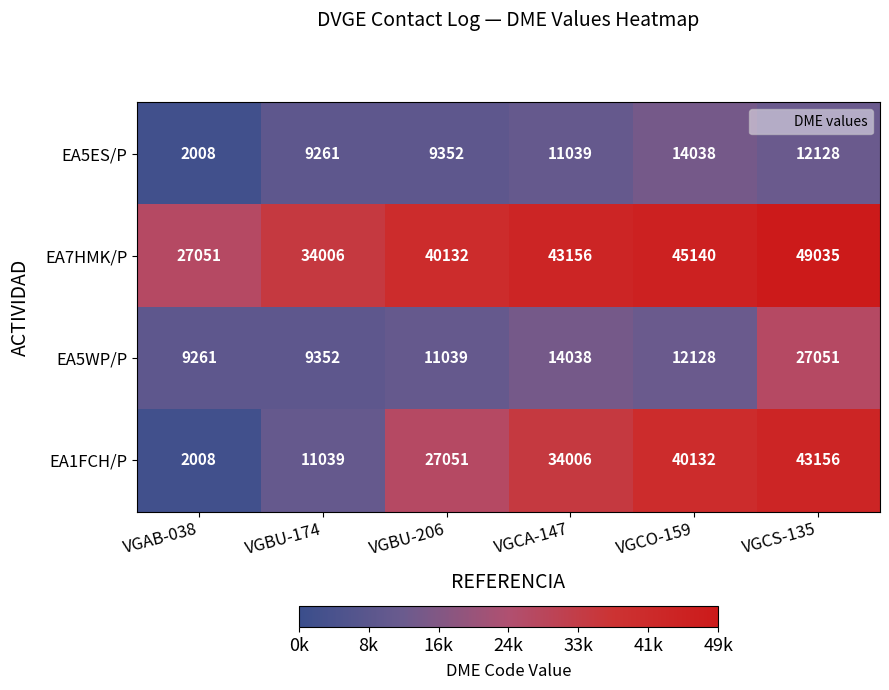

The value of EA1FCH/P at VGCO-159 is 40132. True or false?

True